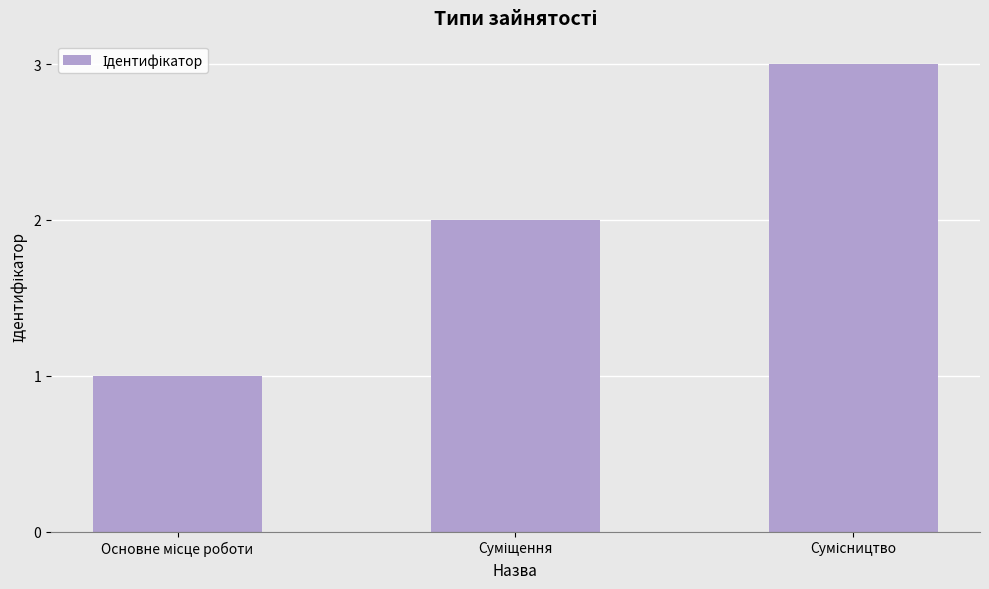

What is the maximum value shown in the chart?

3